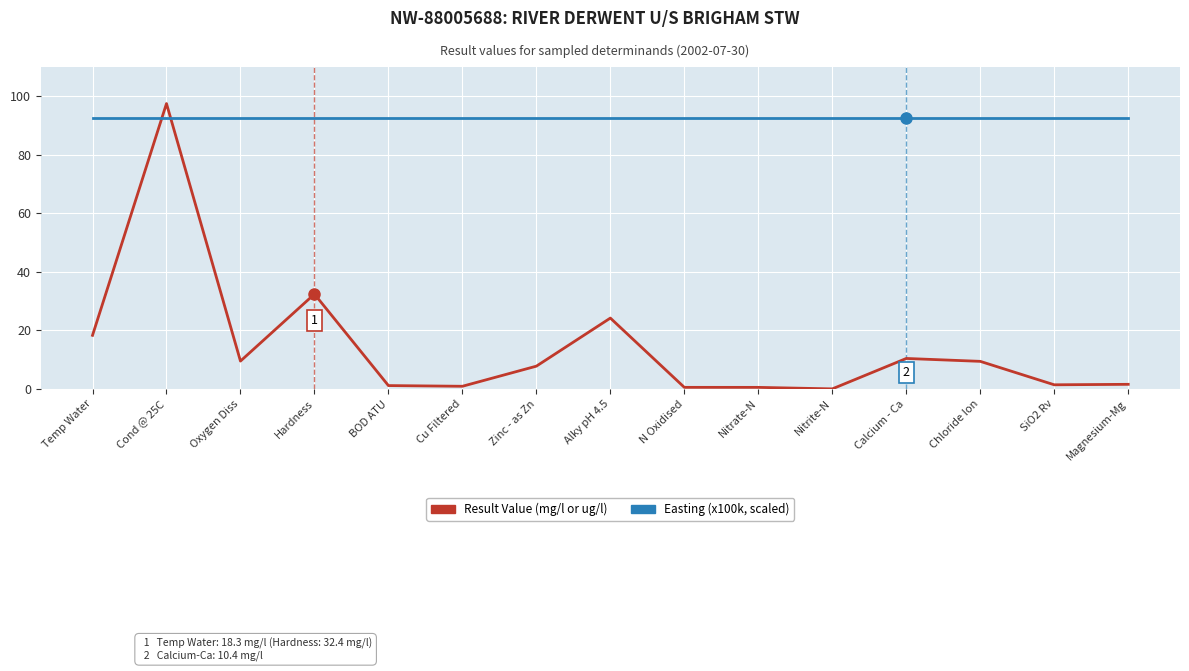

What is the greatest value displayed?

97.5